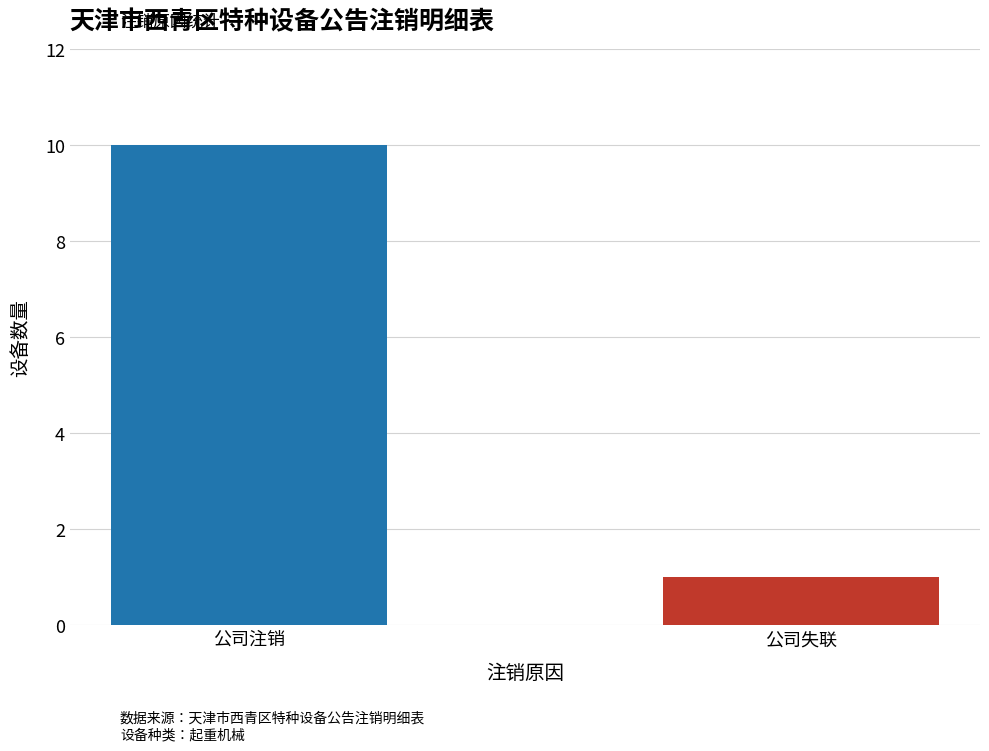

Which category has the lowest value across all series?

公司失联